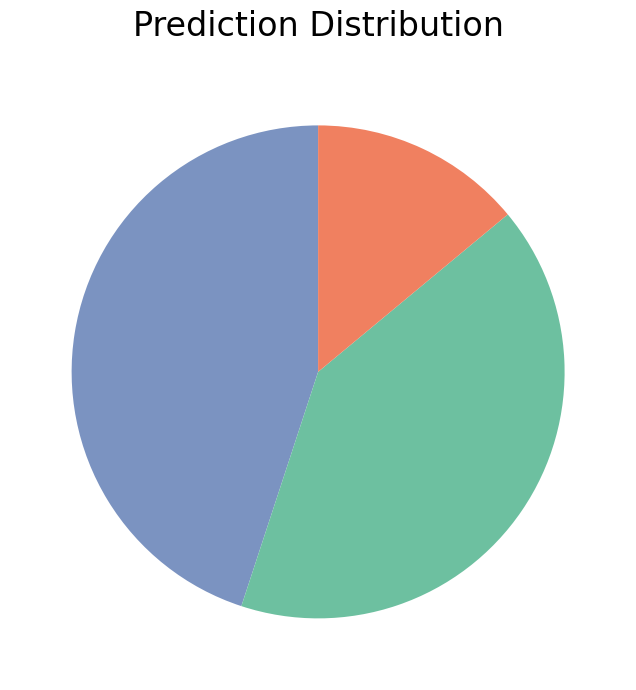

How many segments does this pie chart have?

3